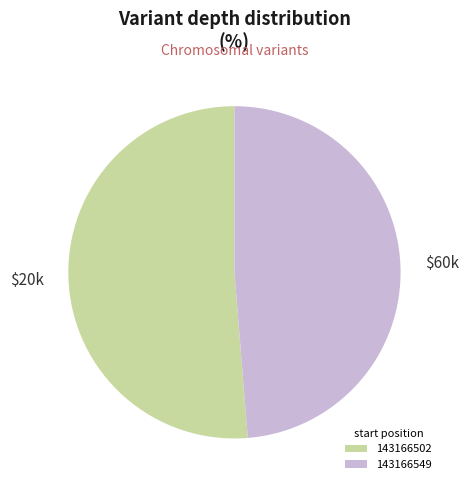

True or false: 143166549 accounts for 61% of the total.

False